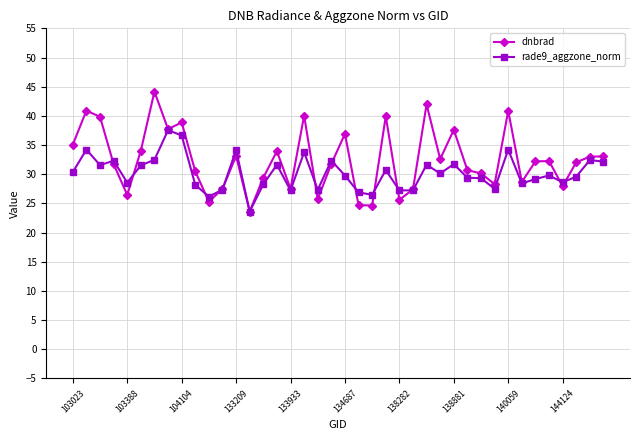

What is the minimum value for dnbrad?

23.6